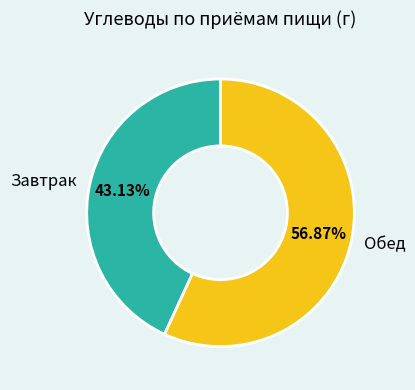

Is there a majority slice in this chart?

Yes